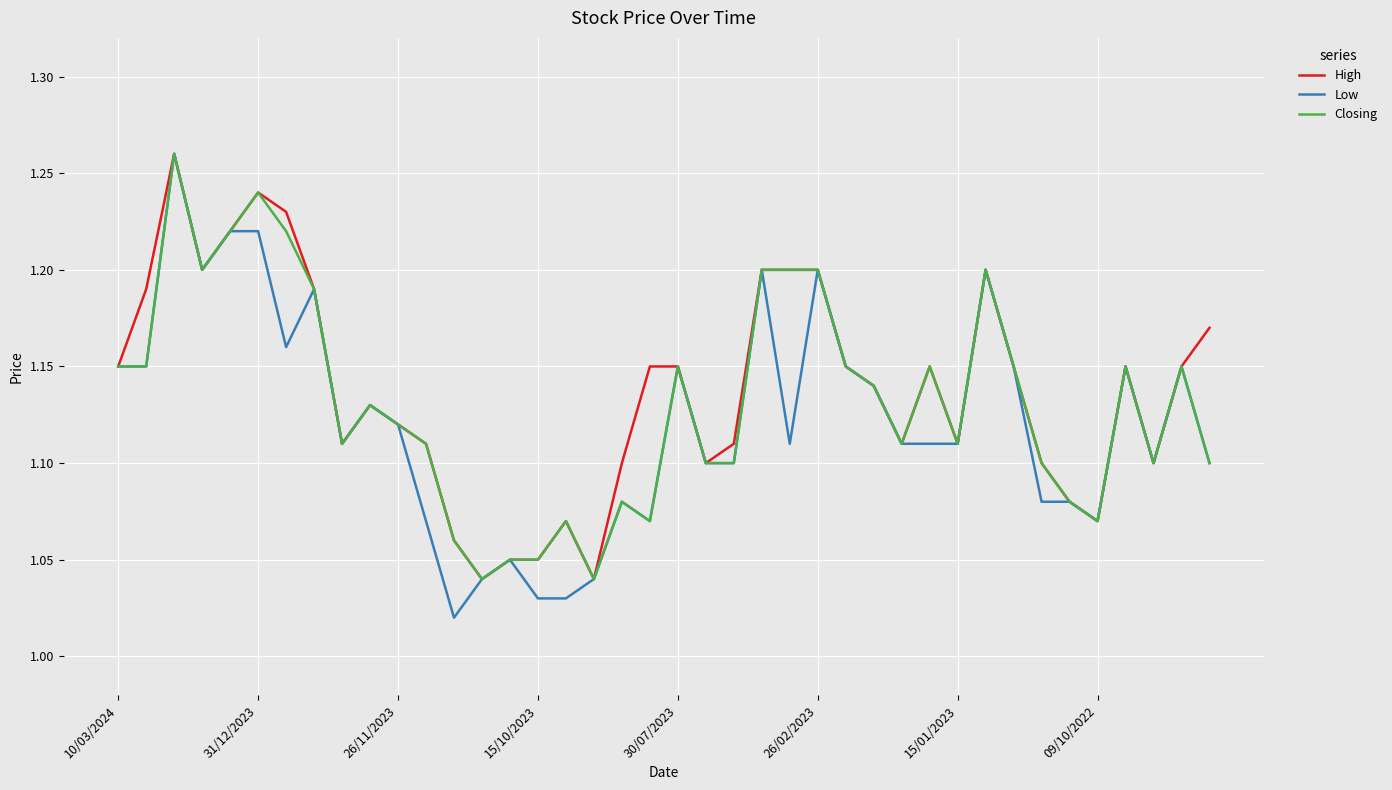

Does the chart have visible grid lines?

Yes